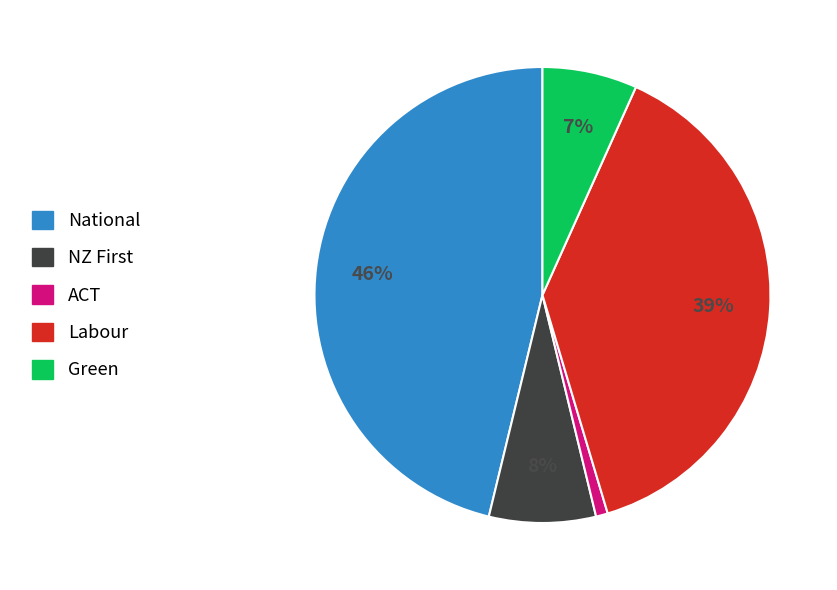

To the nearest percent, what percentage of the pie is Labour?

39%